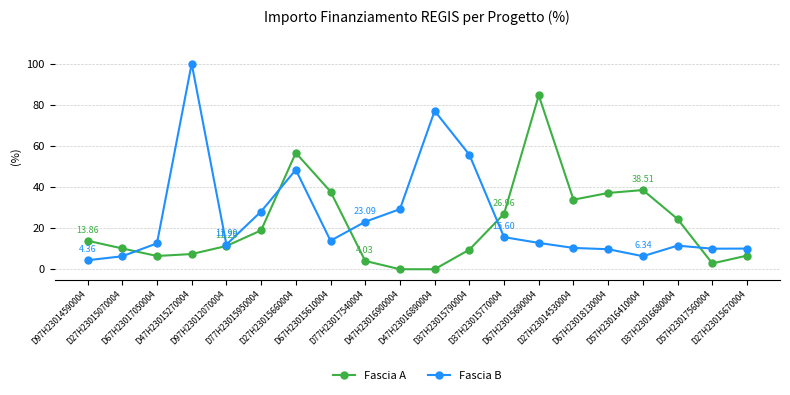

List the series in order of their peak value, lowest first.

Fascia A, Fascia B